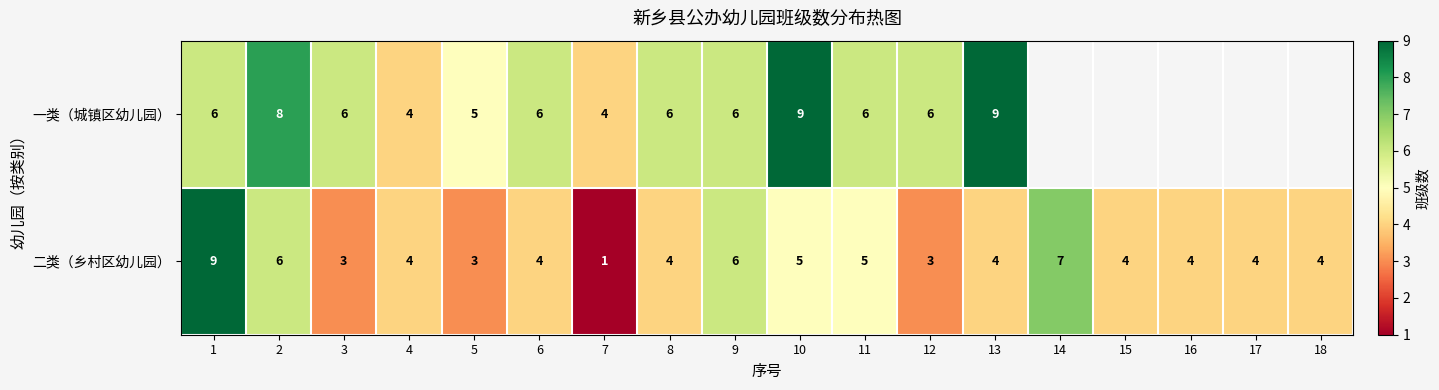

Is it true that 二类（乡村区幼儿园） equals 4 at 13?

True